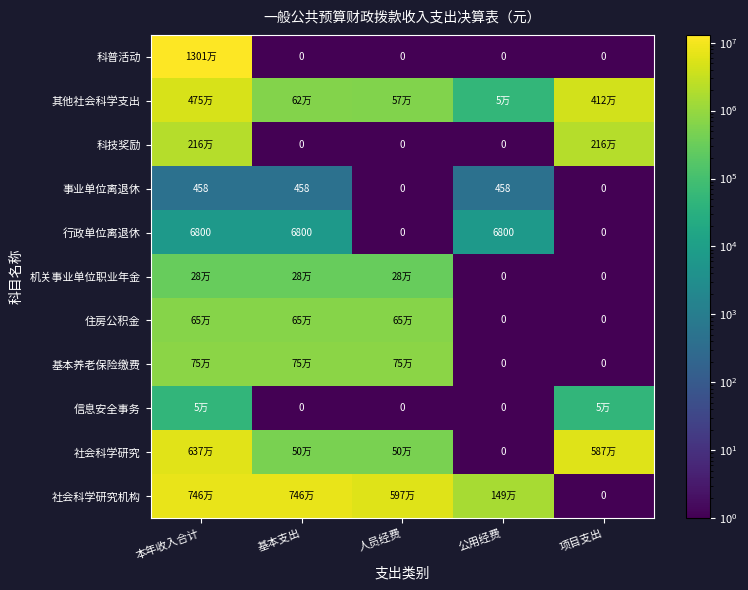

How many positive values does the 行政单位离退休 series have?

3